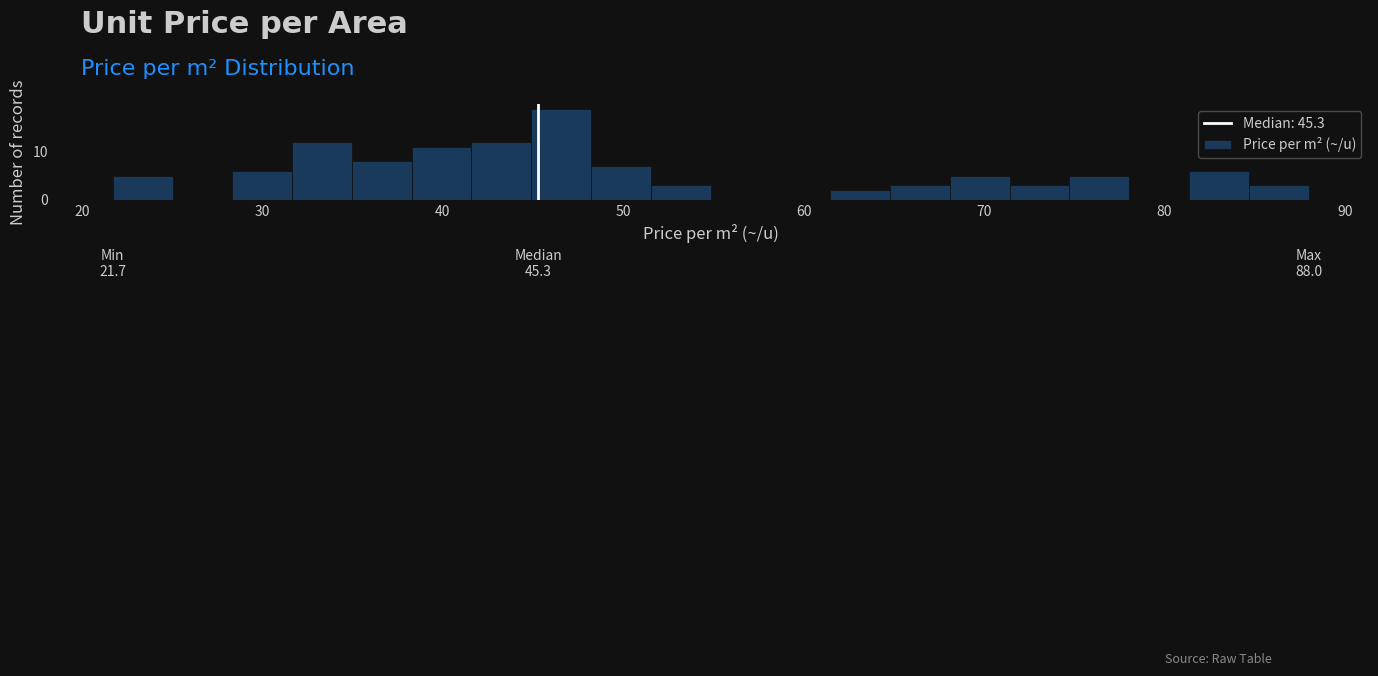

Read against the x-axis, roughly where is the centre of the tallest bar?

47